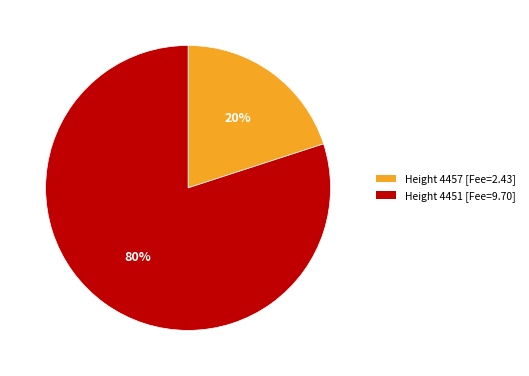

True or false: Height 4457 accounts for 20% of the total.

True